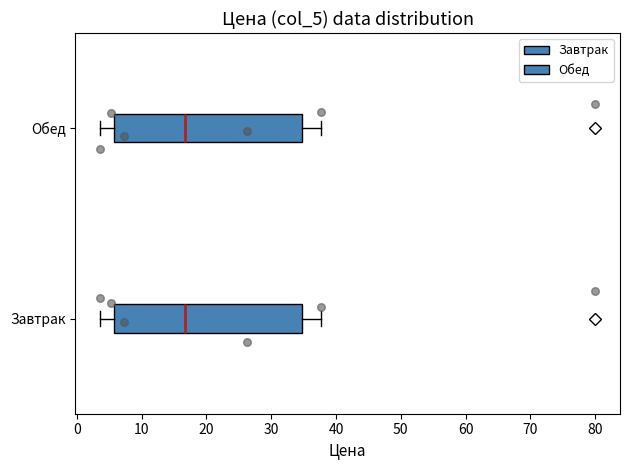

Reading bottom to top, transcribe this box plot: for each box, give where its median line is, the range the box spans, and where its two whiskers end, as read against the x-axis. The values are not printed on the chart, so give them approximately, as read against the axis.

Завтрак: median 17, box 6 to 35, whiskers 4 to 38
Обед: median 17, box 6 to 35, whiskers 4 to 38